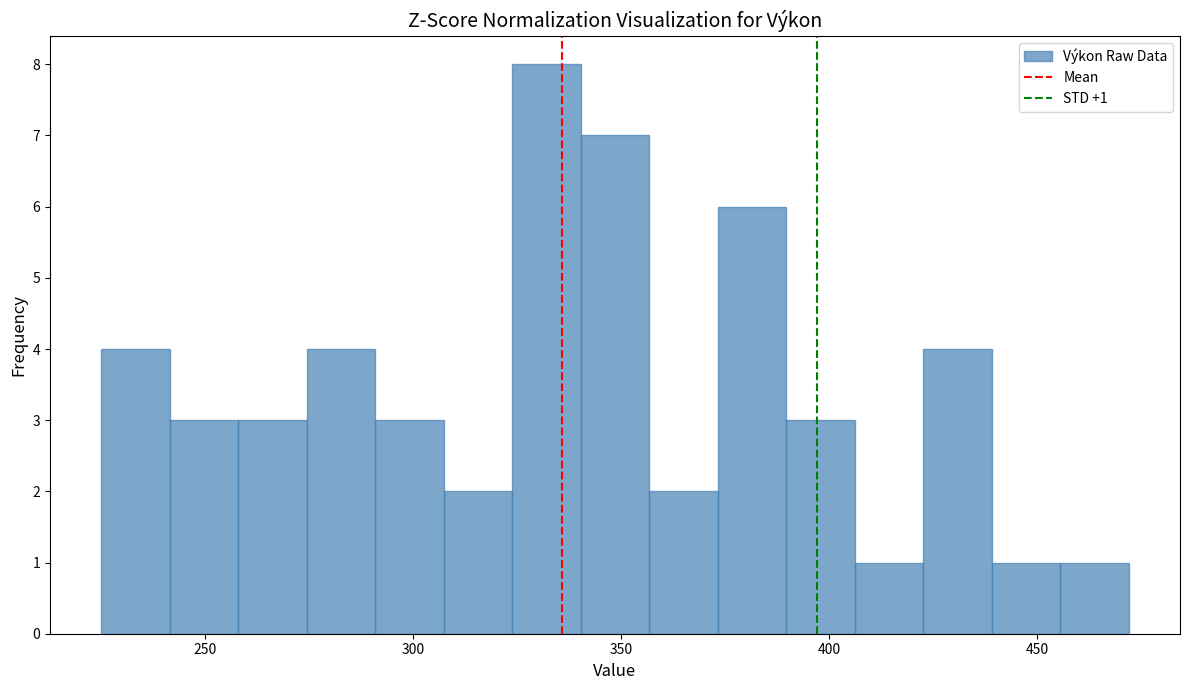

Read against the x-axis, roughly where is the centre of the tallest bar?

330